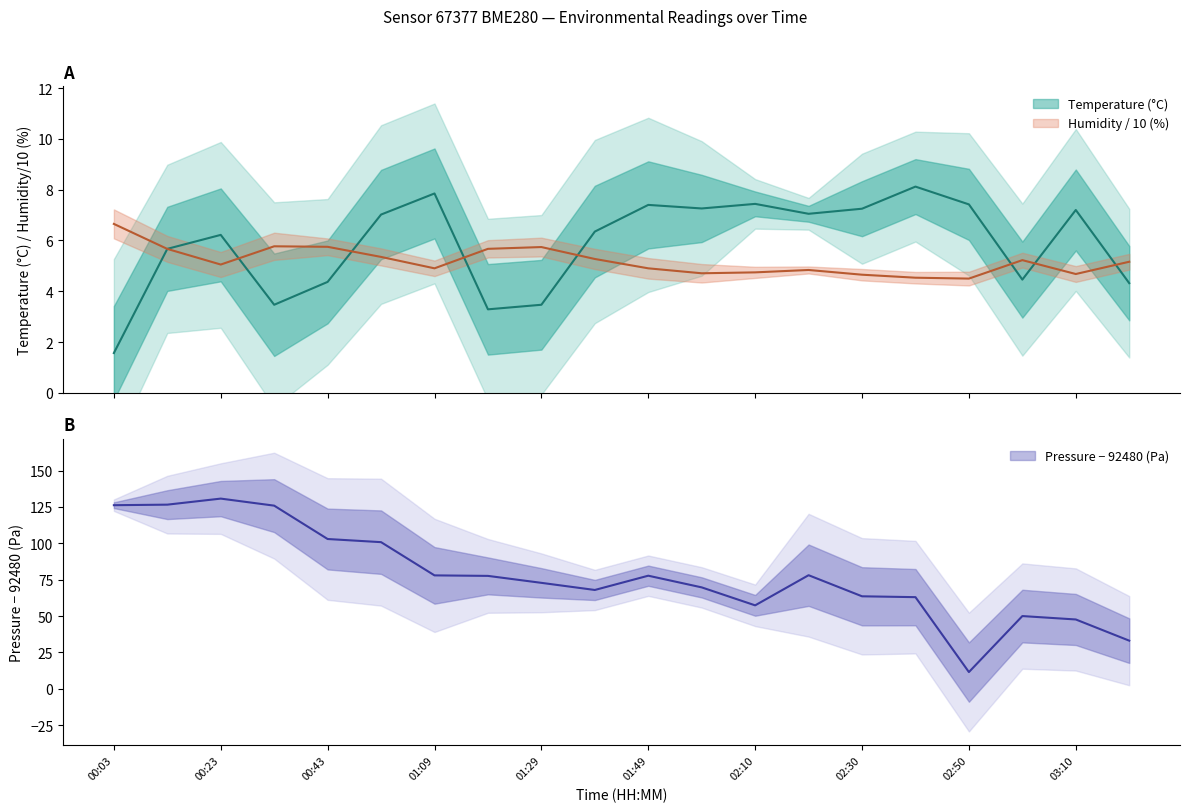

Is it true that temperature equals 1.1 at 01:19?

False